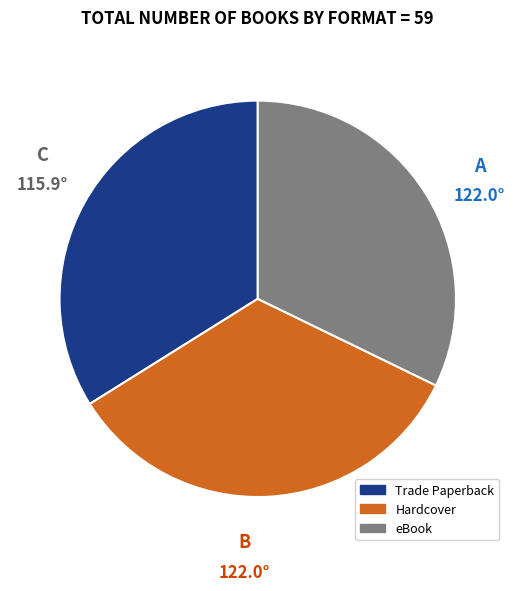

How many slices are in this pie chart?

3